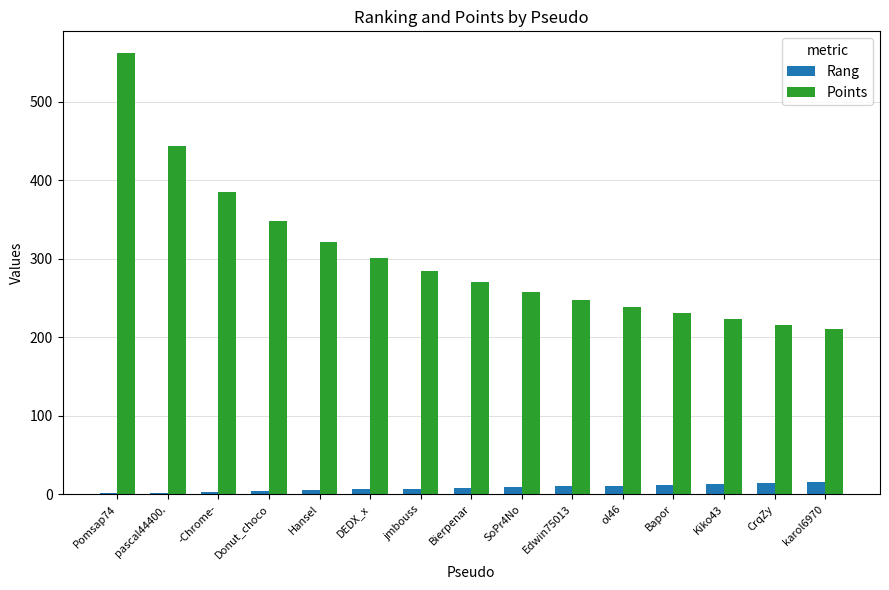

What is the sum of the Rang values at pascal44400. and -Chrome-?

5.0